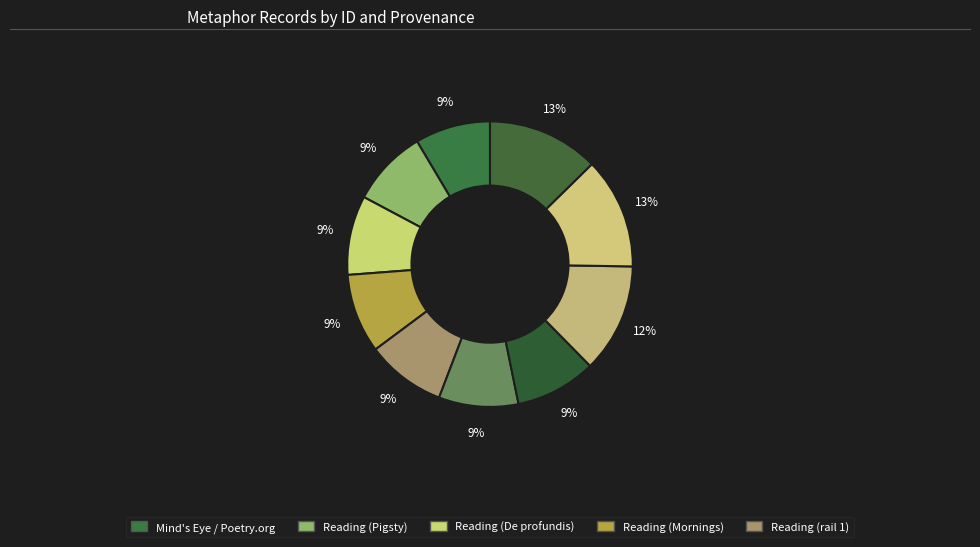

How many slices are in this pie chart?

10